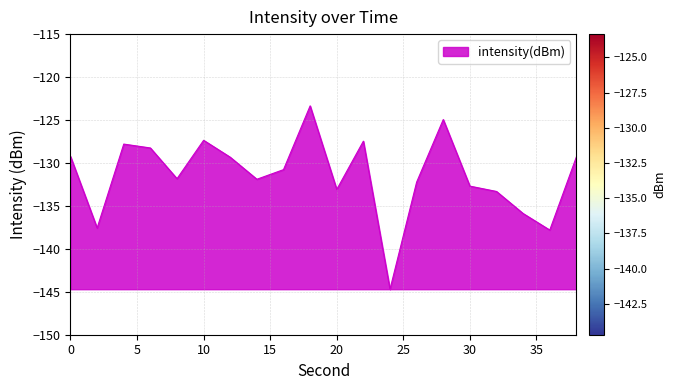

Count the number of categories in the chart.

20